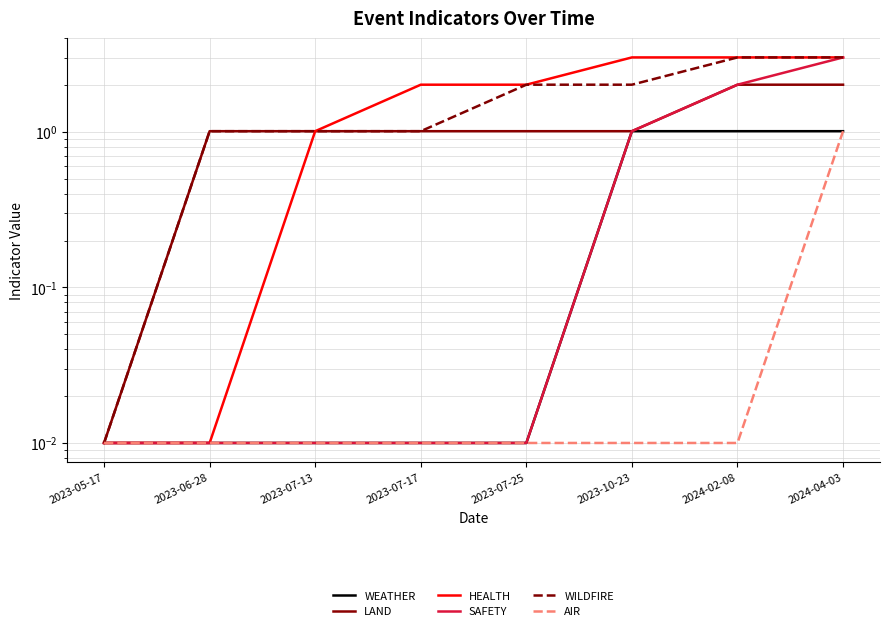

What is the label of the 4th point from the right?

2023-07-25